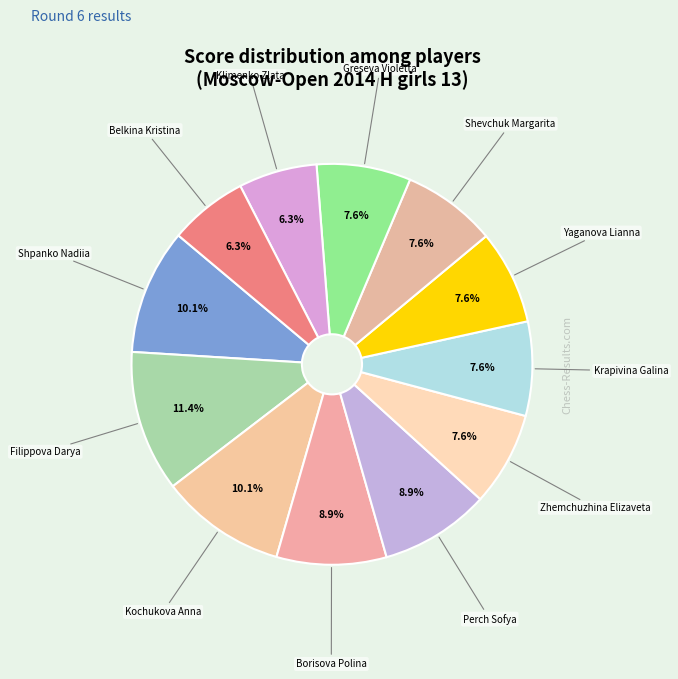

Is there a majority slice in this chart?

No